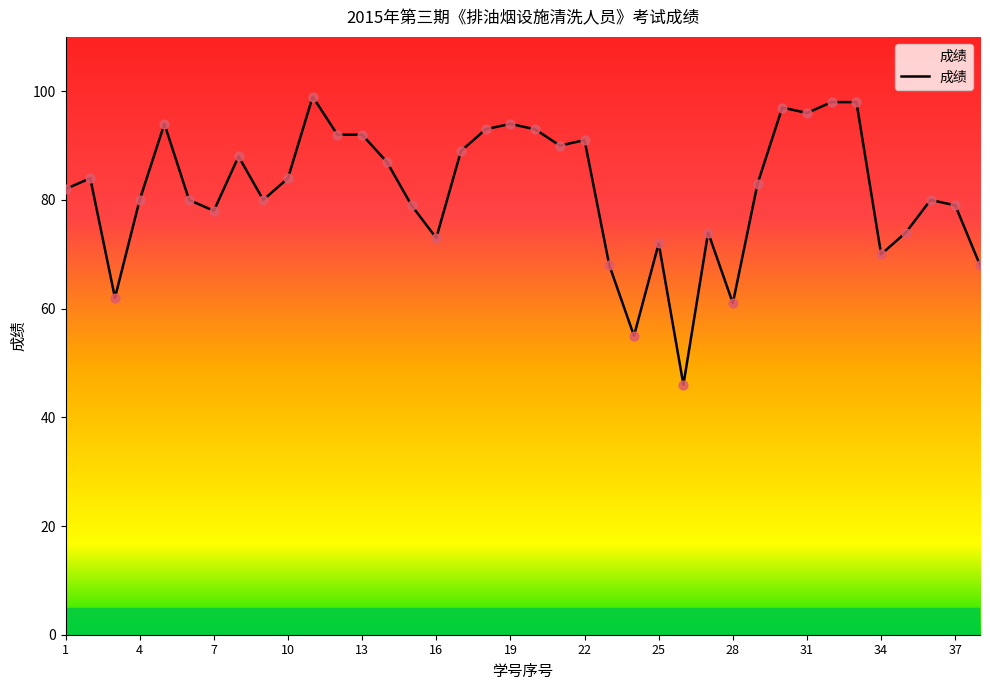

What is the maximum value shown in the chart?

99